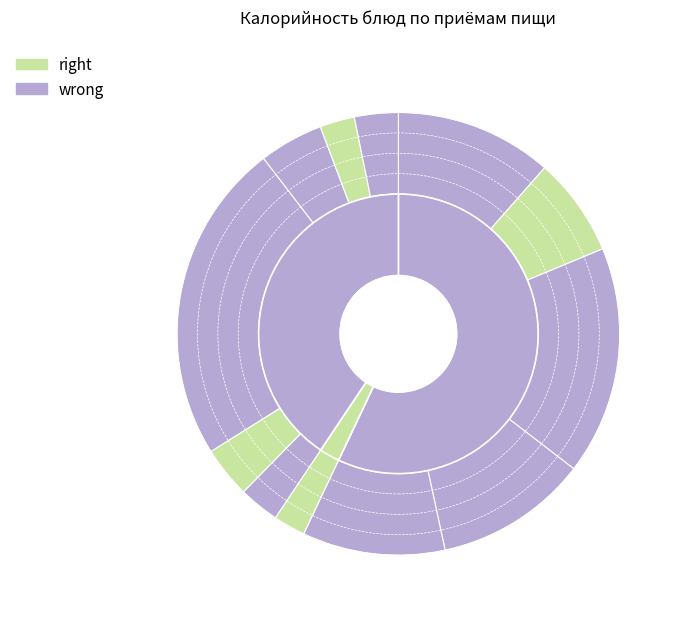

Count the number of slices in the pie.

12